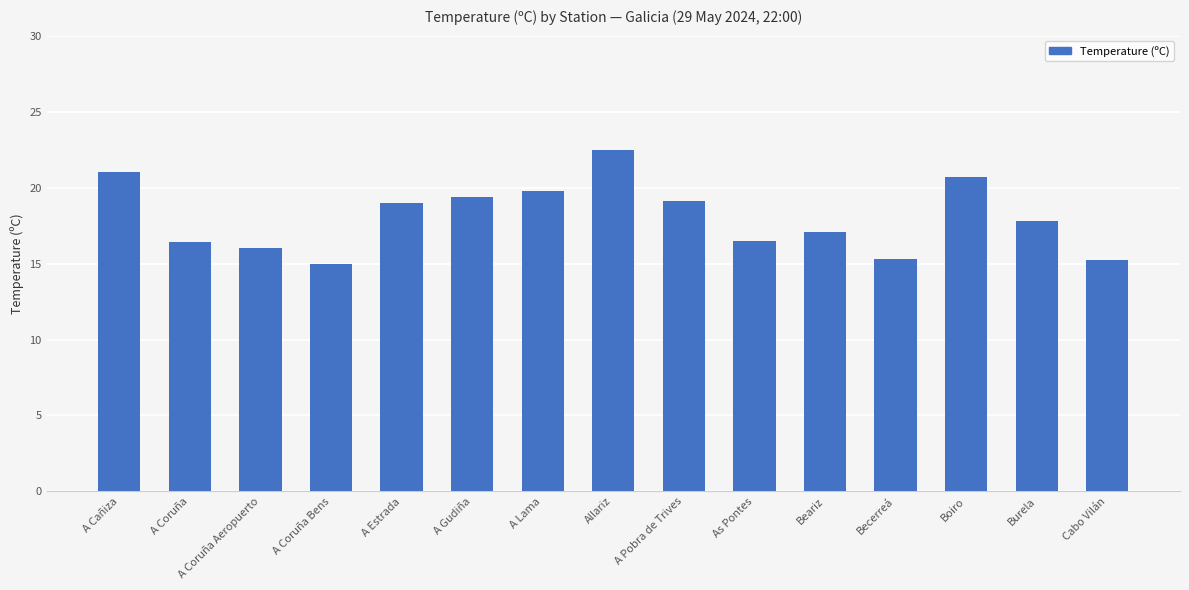

What is the approximate value at A Coruña?

16.4